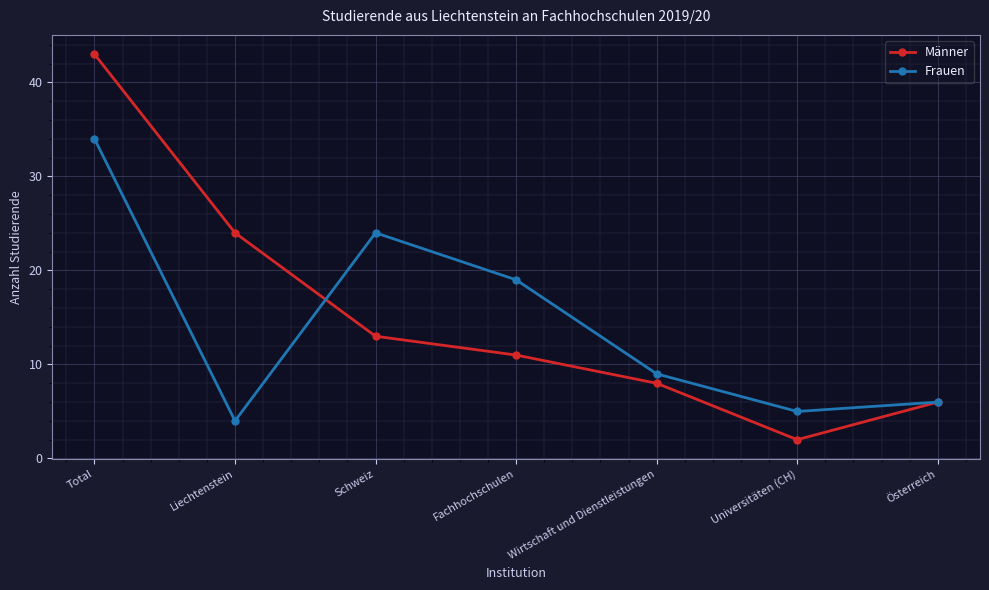

Which series has the widest spread of values?

Männer